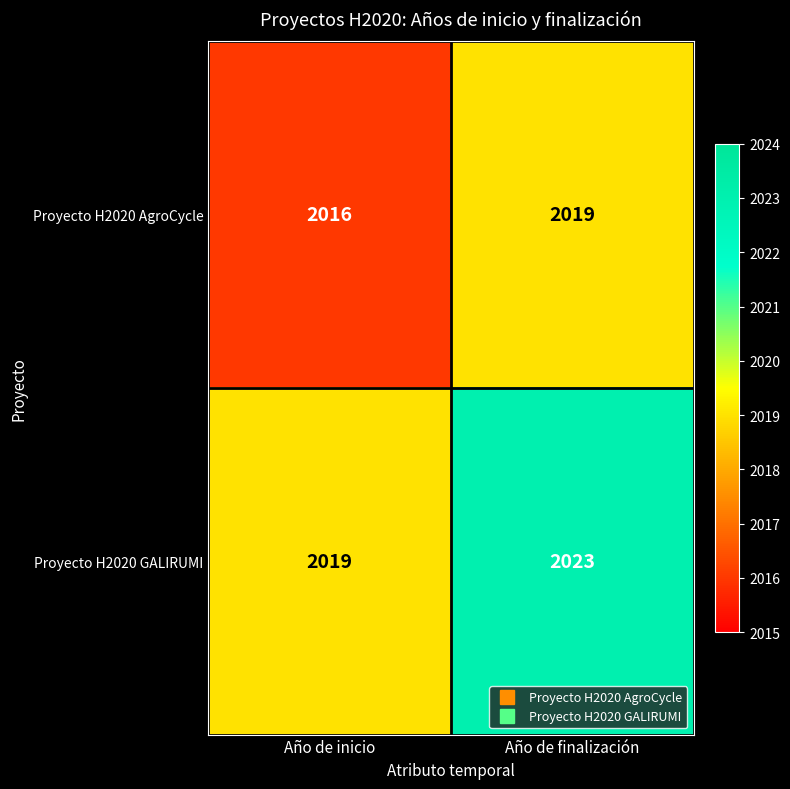

At Año de finalización, list the series in order from largest to smallest.

Proyecto H2020 GALIRUMI, Proyecto H2020 AgroCycle